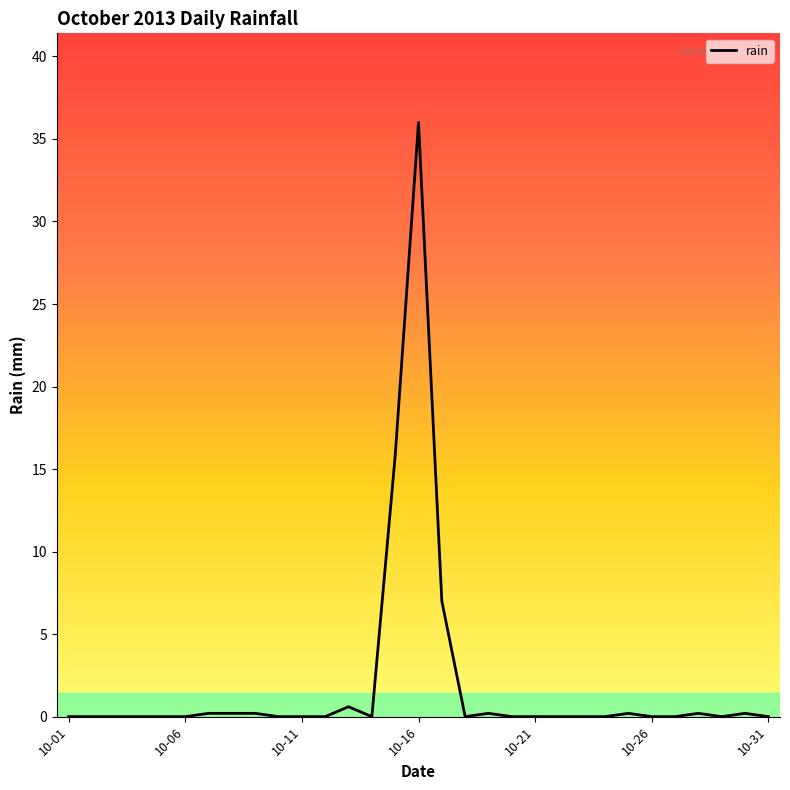

What is the greatest value displayed?

36.0